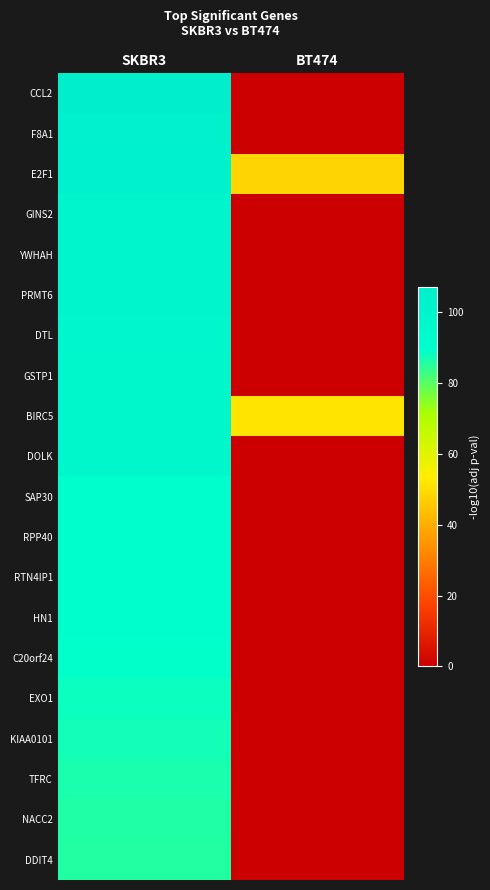

What is the total value across all series at SKBR3?

1882.9